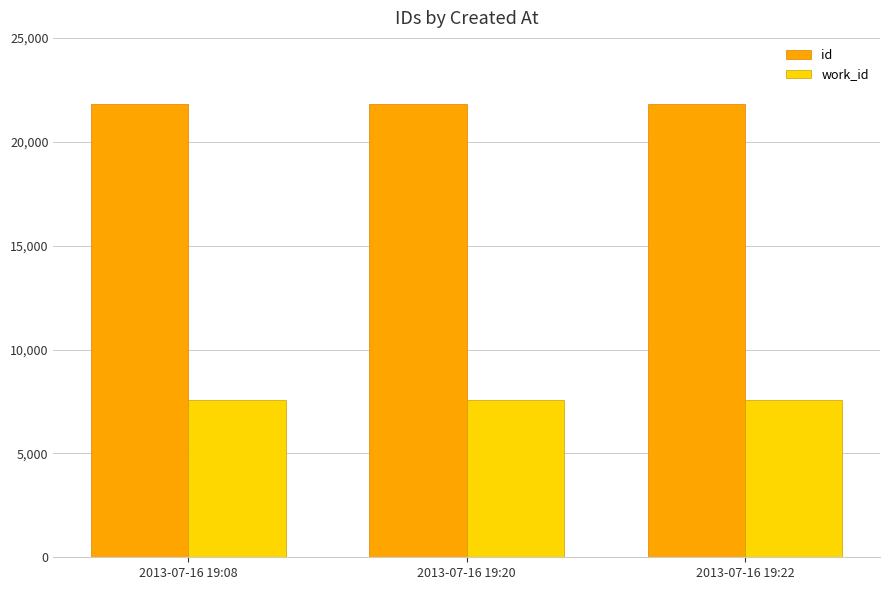

Which series has the largest total across all categories?

id